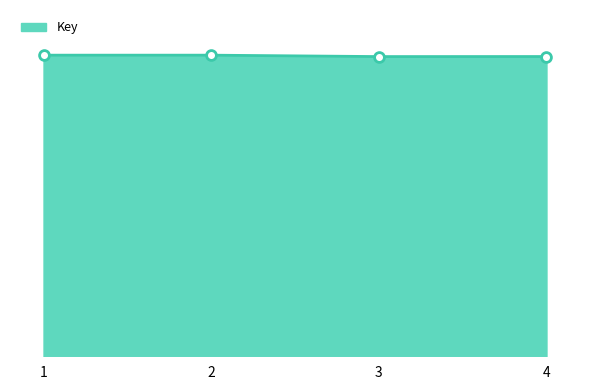

Is this an area chart (filled region under the line)?

Yes